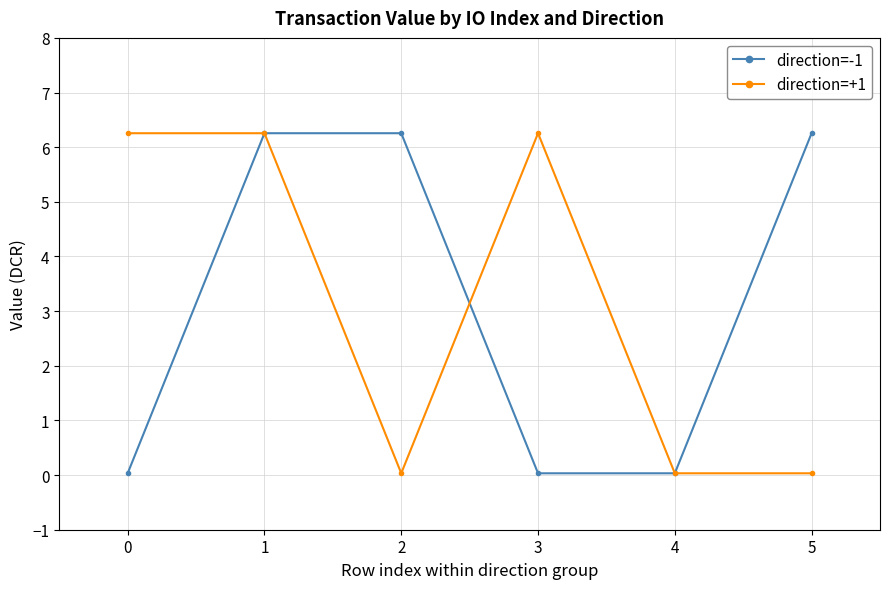

The value of direction=-1 at 0 is 0.0. True or false?

True